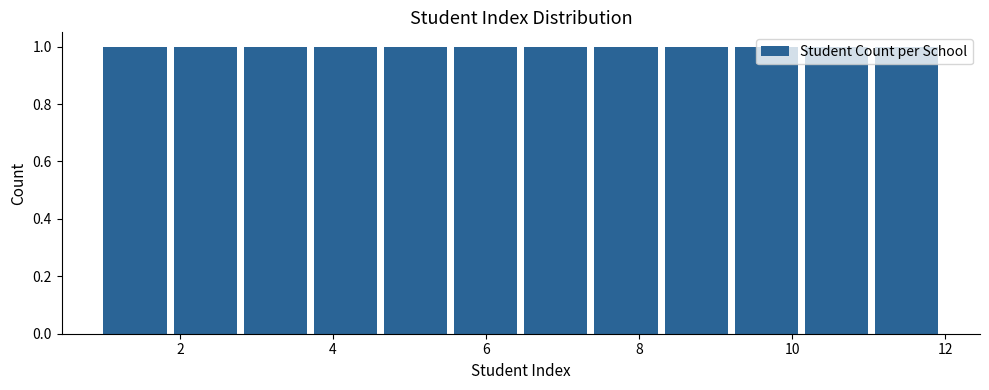

How tall is the bar that spans 1.0 to 2.0 on the x-axis? Neither the bar edges nor the heights are printed on the chart, so give them approximately, as read against the axes.

1